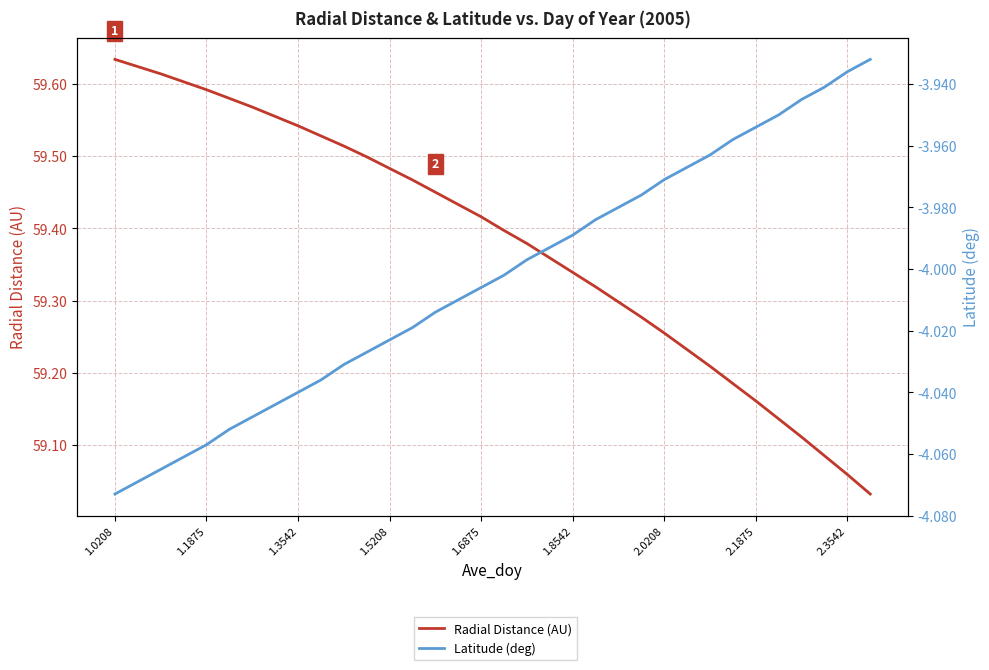

True or false: Radial Distance (AU) and Latitude (deg) intersect in this chart.

False